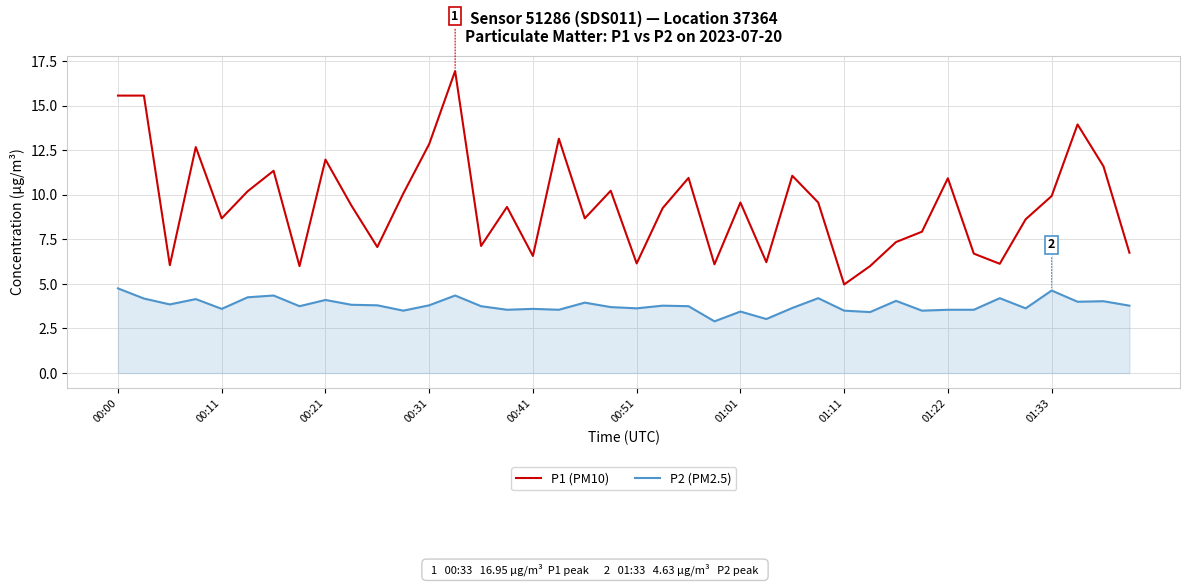

What is the smallest value displayed?

2.9